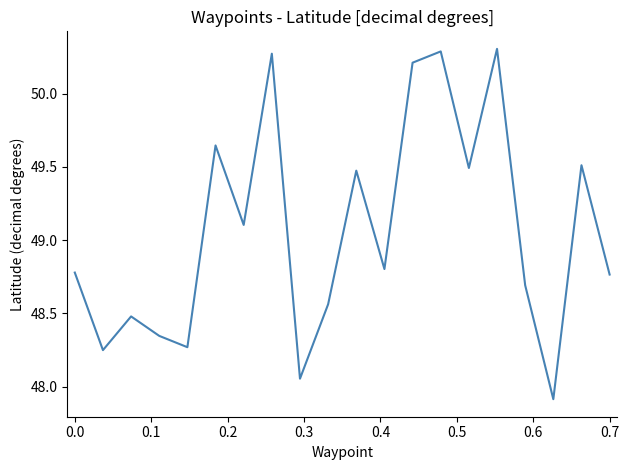

How many values are below 48?

1